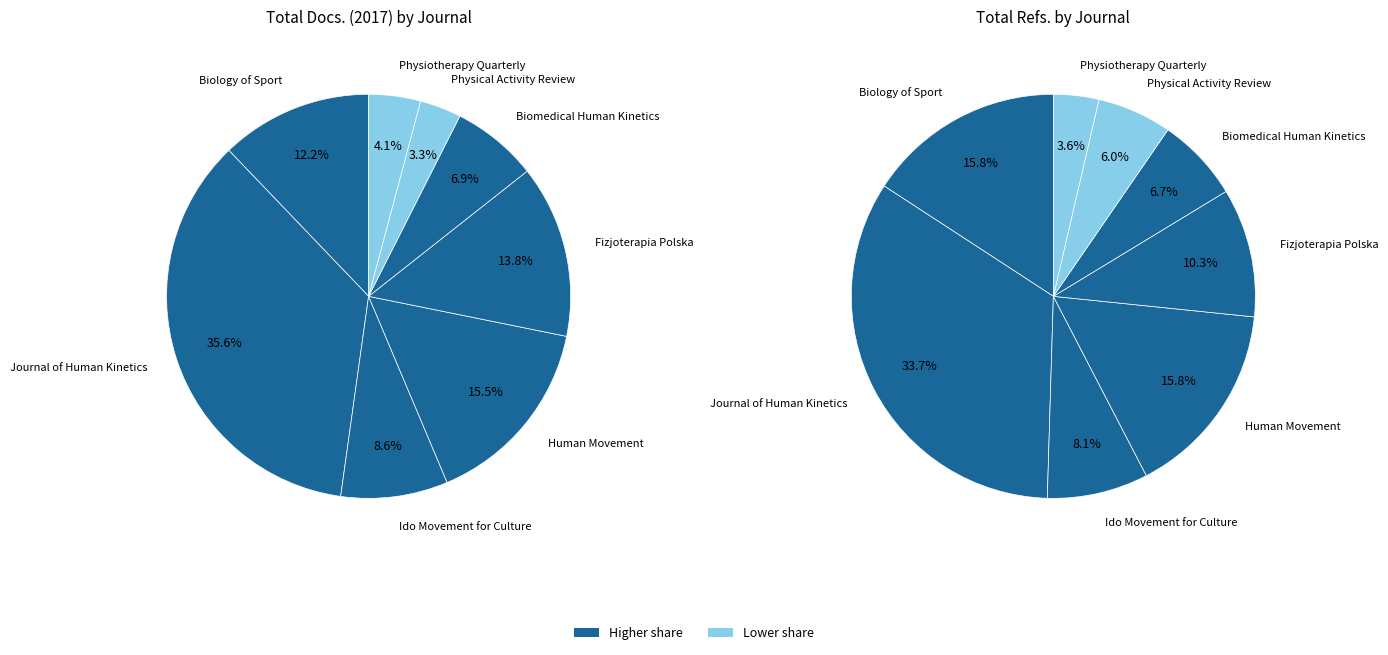

True or false: Physiotherapy Quarterly accounts for 1% of the total.

False